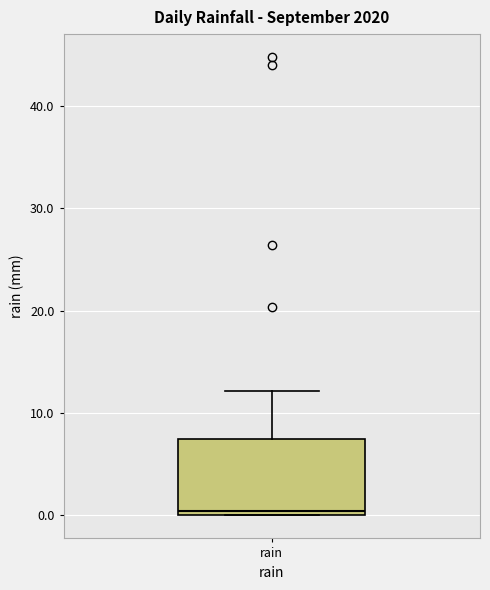

Transcribe this box plot: give where the median line is, the range the box spans, and where the two whiskers end, as read against the y-axis. The values are not printed on the chart, so give them approximately, as read against the axis.

median 0 (just above the box's lower edge), box 0 to 8, whiskers 0 to 12